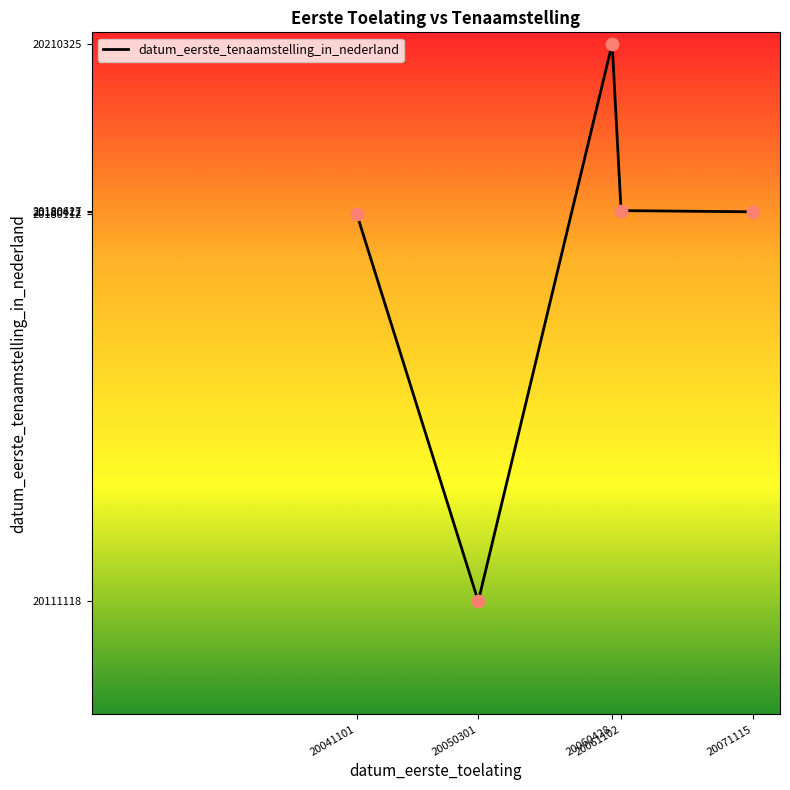

Between 20060428 and 20050301, which is larger?

20060428